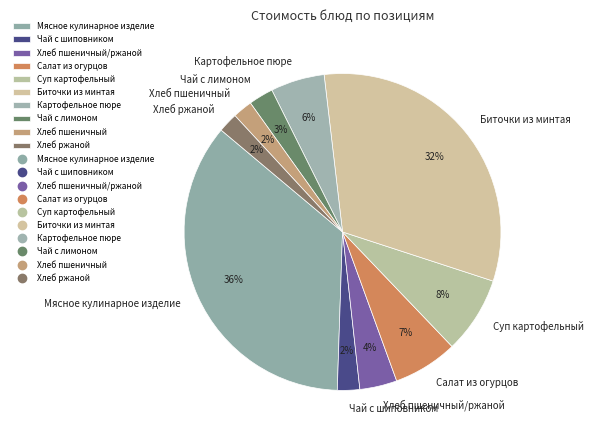

Between Мясное кулинарное изделие and Биточки из минтая, which is larger?

Мясное кулинарное изделие